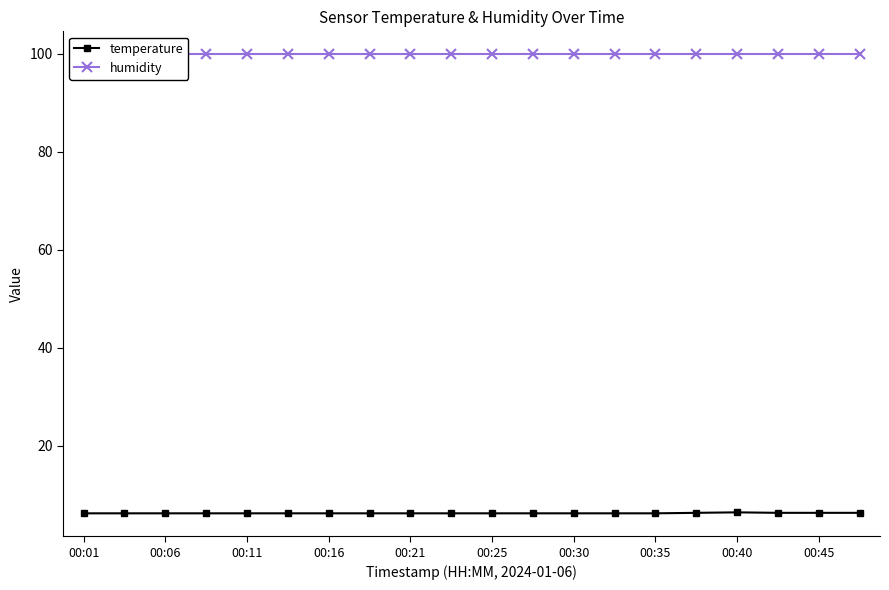

True or false: temperature has a value of 1.4 at 00:30.

False